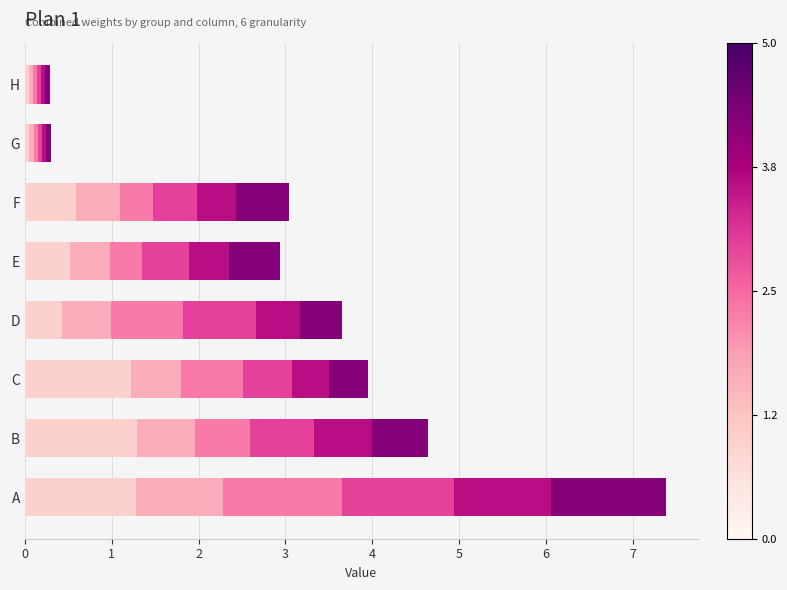

How many categories are shown in the chart?

8